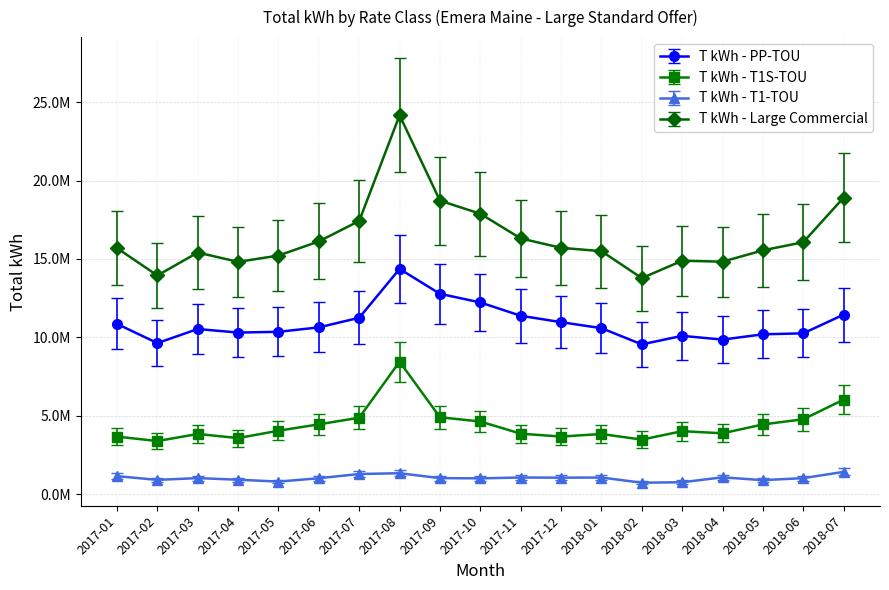

Is it true that T kWh - Large Commercial equals 6165745.1 at 2017-07?

False